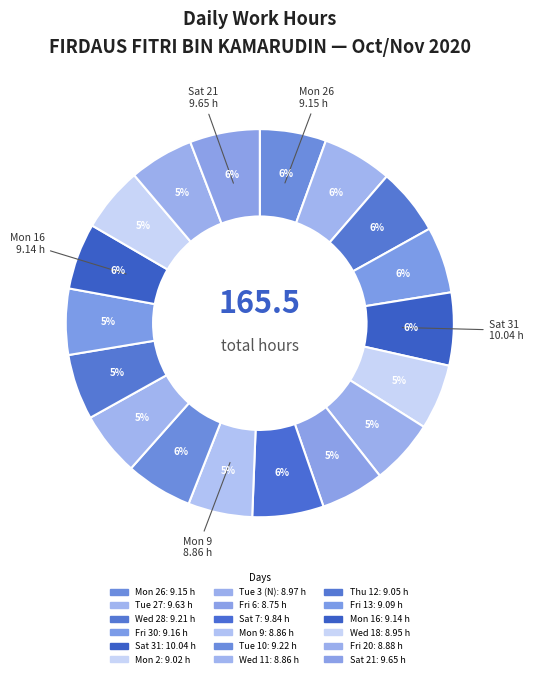

Count the number of slices in the pie.

18